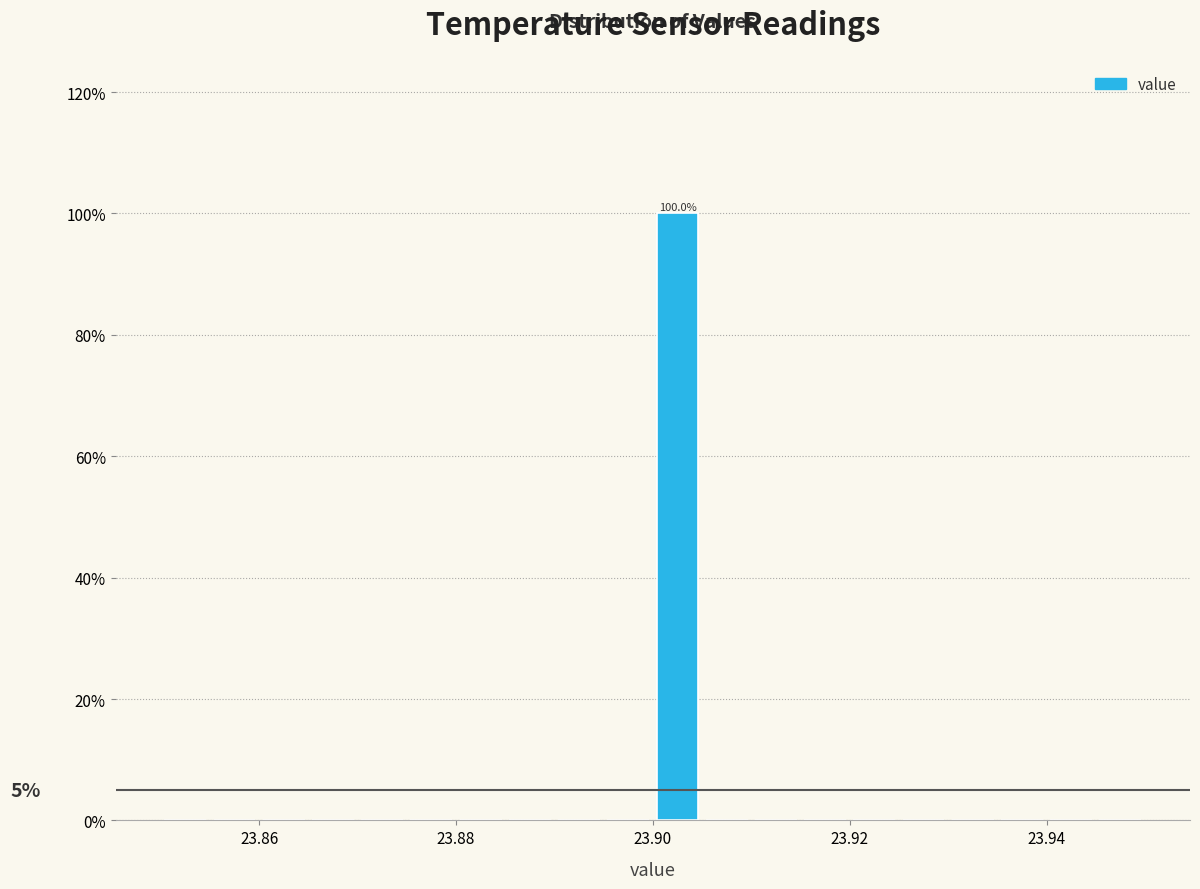

Read against the x-axis, roughly where is the centre of the tallest bar?

23.902